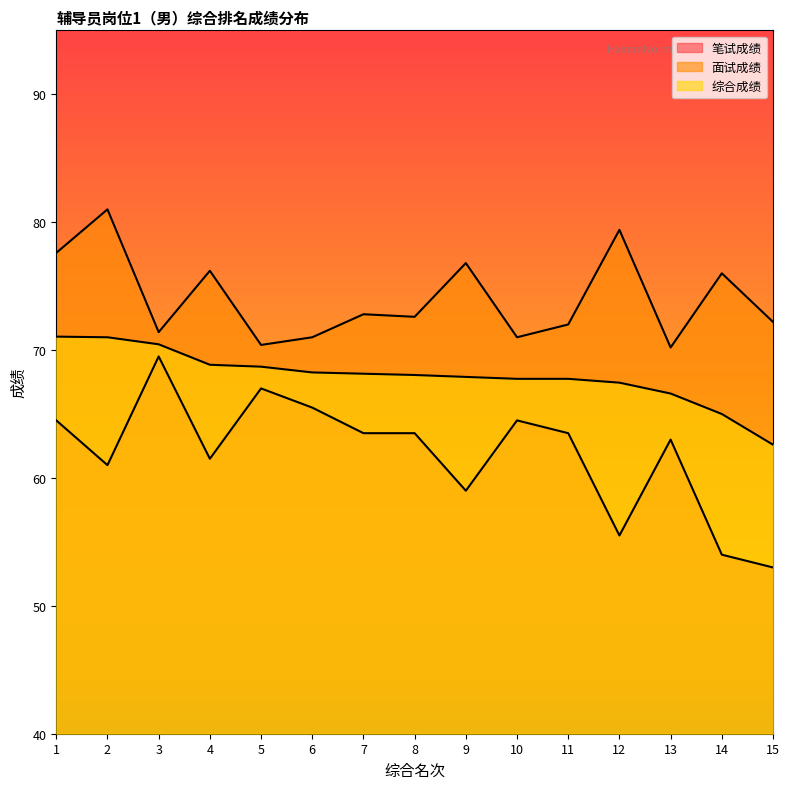

What is the smallest value displayed?

53.0